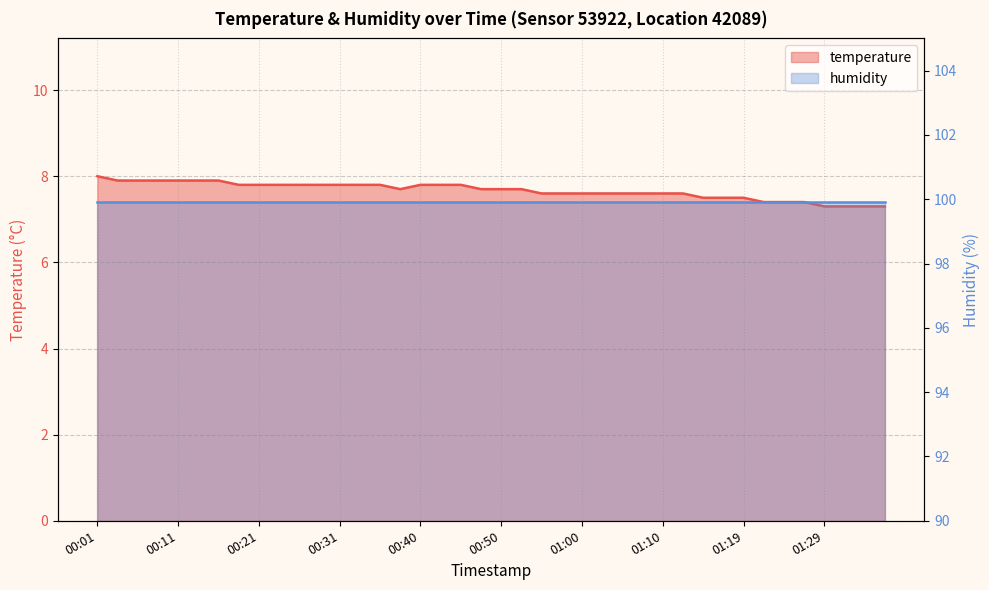

Reading left to right, extract all data points from this chart.

8.0	7.9	7.9	7.9	7.9	7.9	7.9	7.8	7.8	7.8	7.8	7.8	7.8	7.8	7.8	7.7	7.8	7.8	7.8	7.7	7.7	7.7	7.6	7.6	7.6	7.6	7.6	7.6	7.6	7.6	7.5	7.5	7.5	7.4	7.4	7.4	7.3	7.3	7.3	7.3